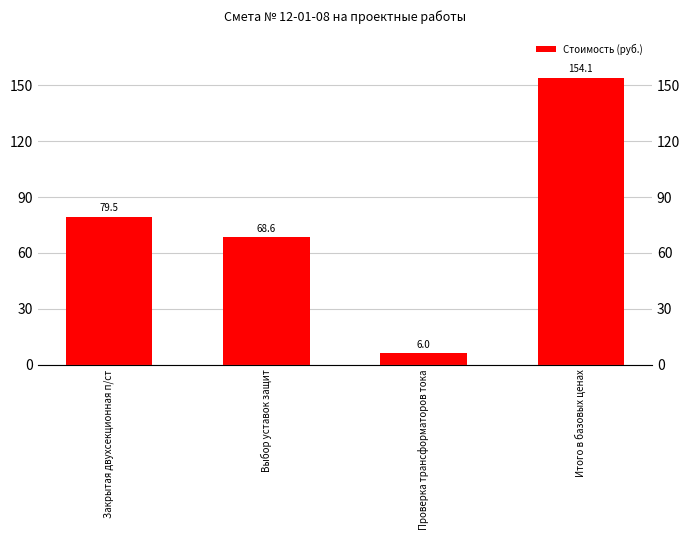

What is the sum of all values?

308.3